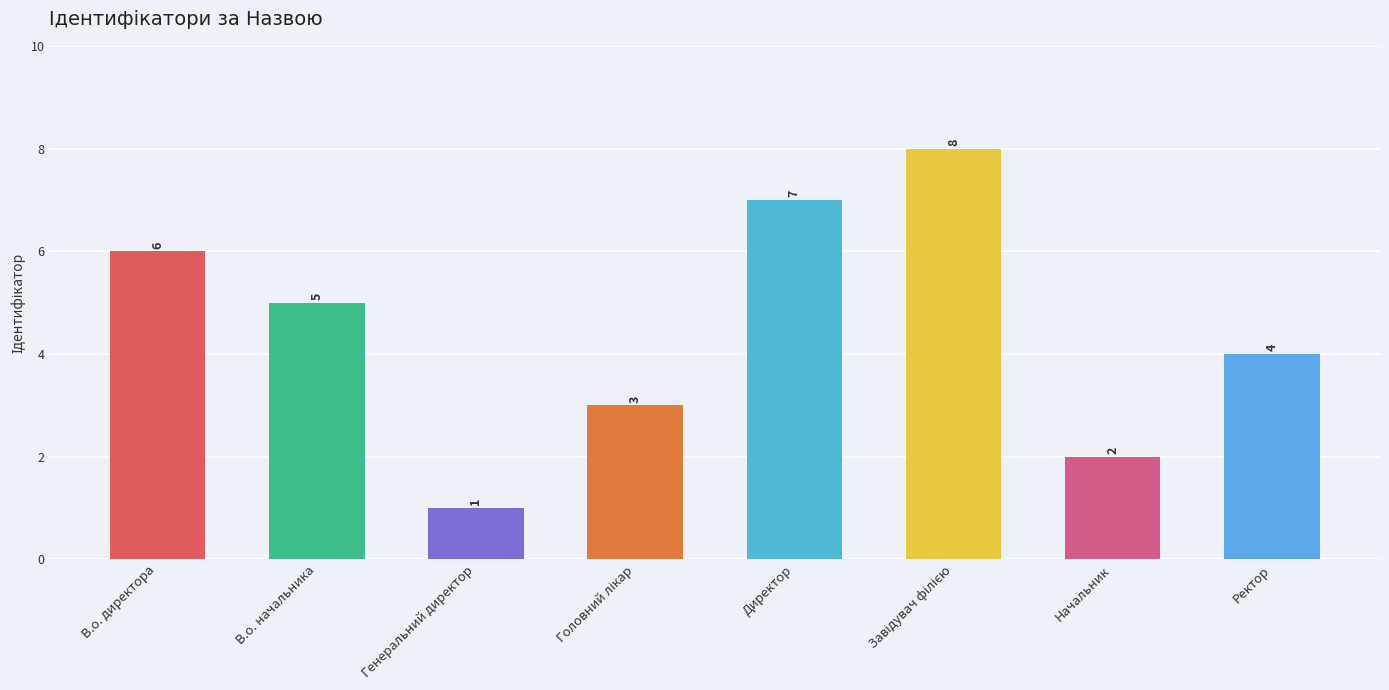

True or false: the data shows 11 at Директор.

False